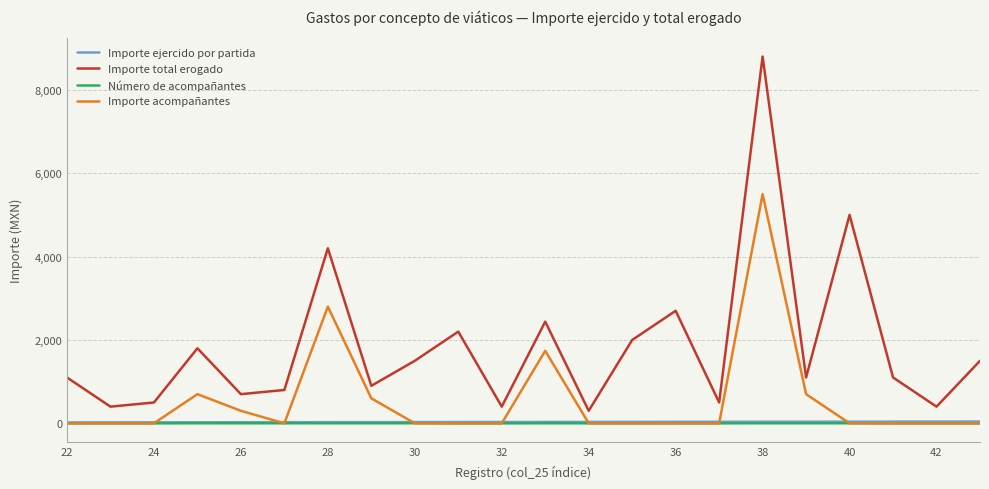

Which series has the largest total across all categories?

Importe total erogado